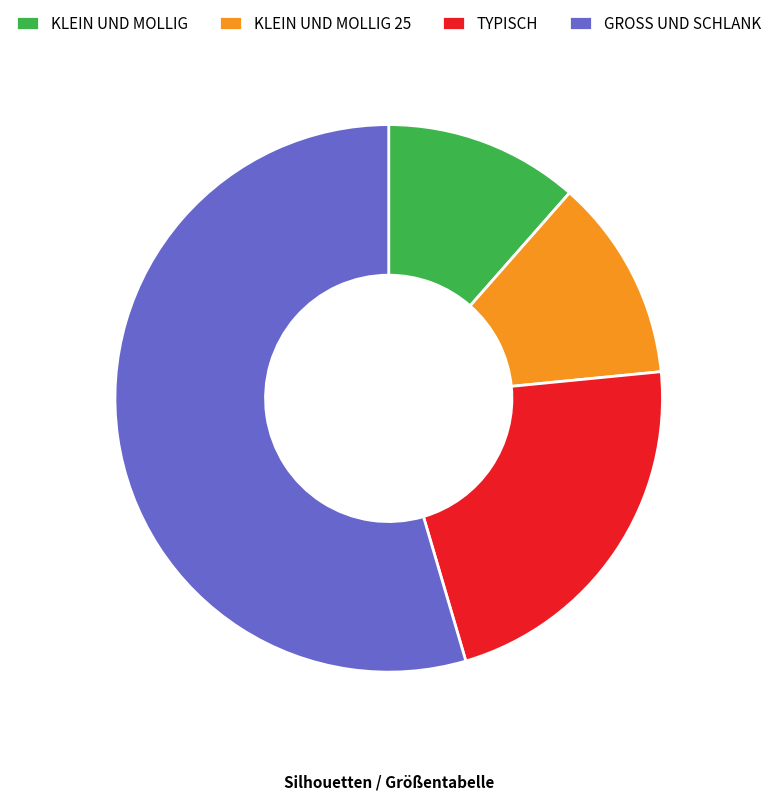

The KLEIN UND MOLLIG slice represents 1% of the pie. True or false?

False